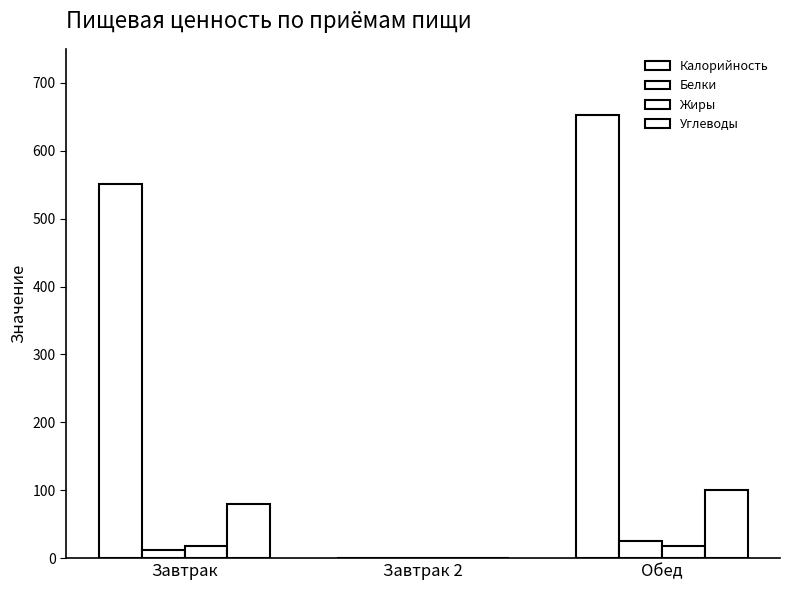

At which category does the chart reach its minimum across all series?

Завтрак 2